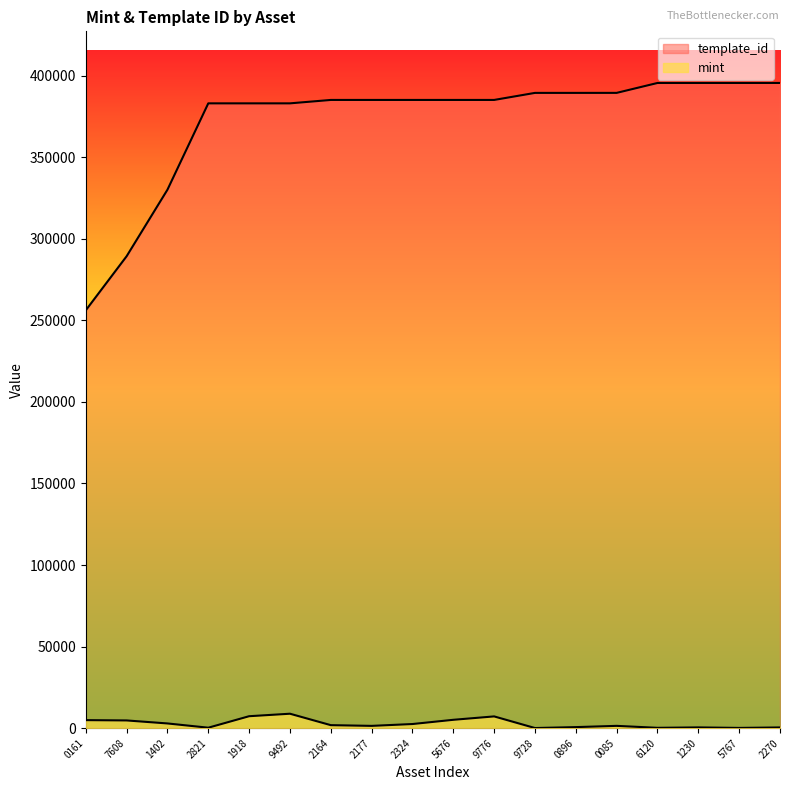

Does the chart display data point markers on the line(s)?

No